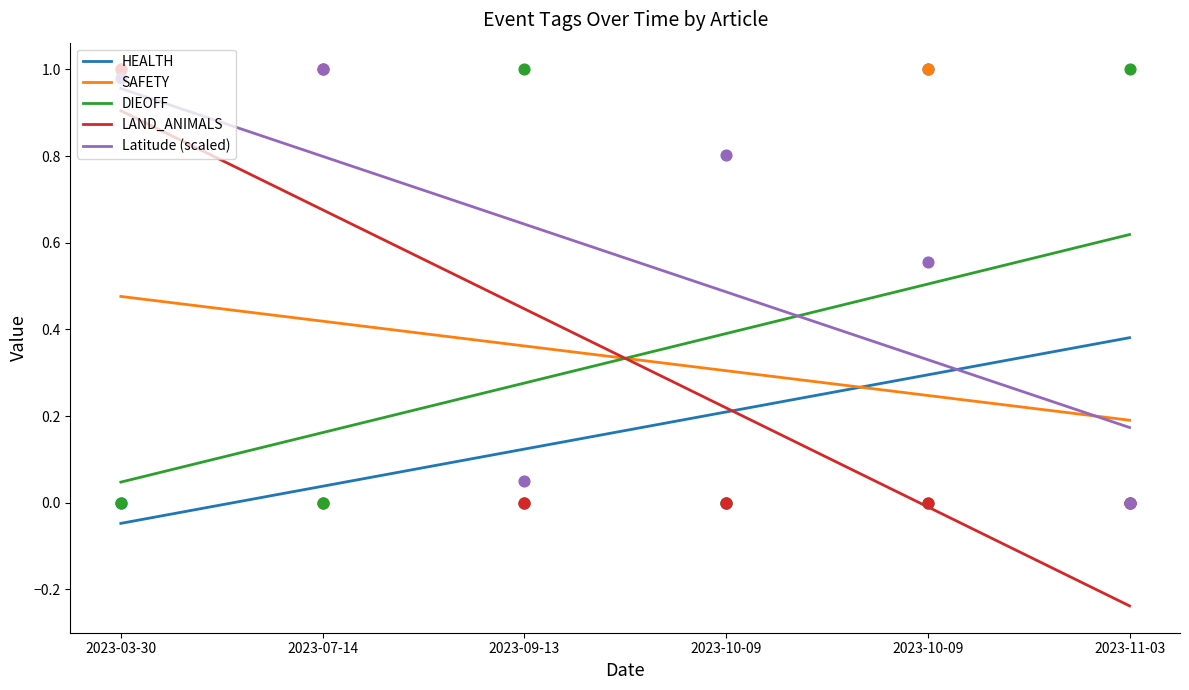

What are all the series names shown in the legend?

Latitude, HEALTH, SAFETY, DIEOFF, LAND_ANIMALS